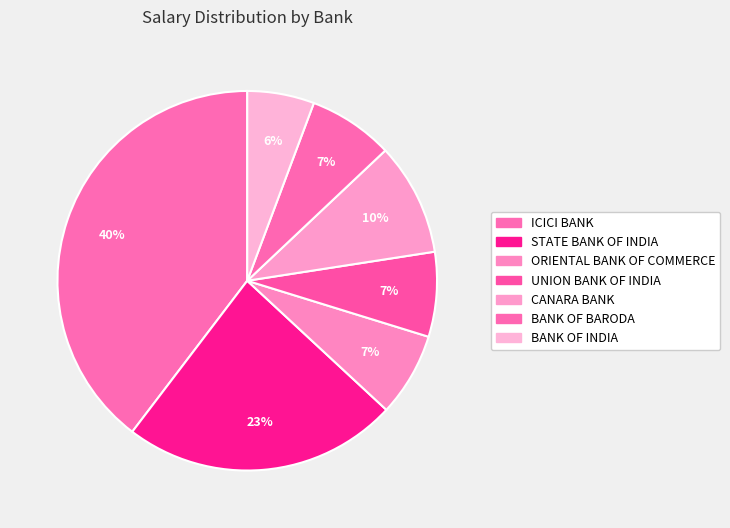

How many slices are in this pie chart?

7